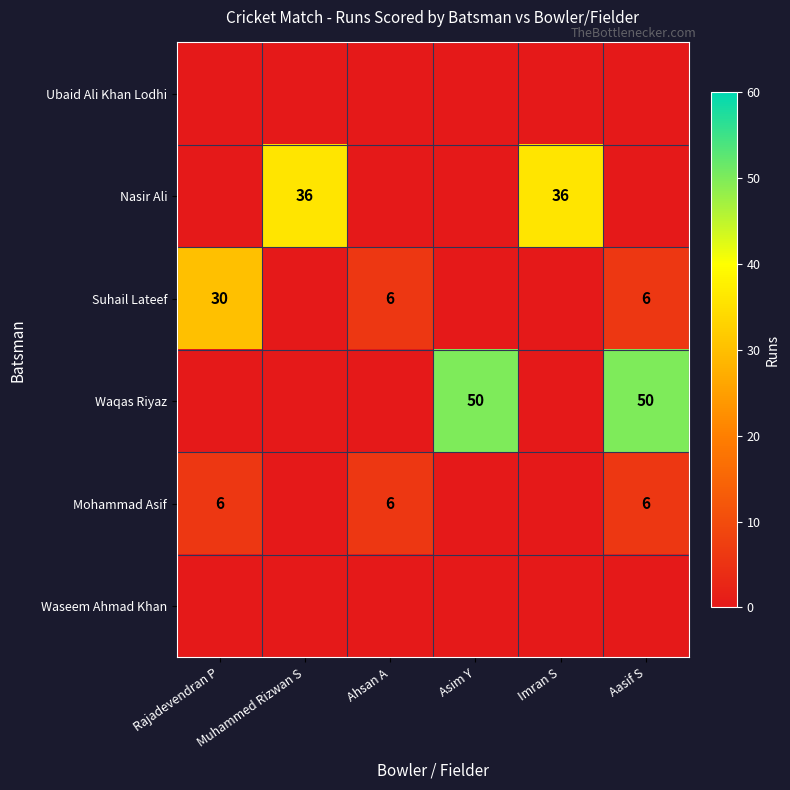

The Nasir Ali series shows 36 at Imran S. True or false?

True